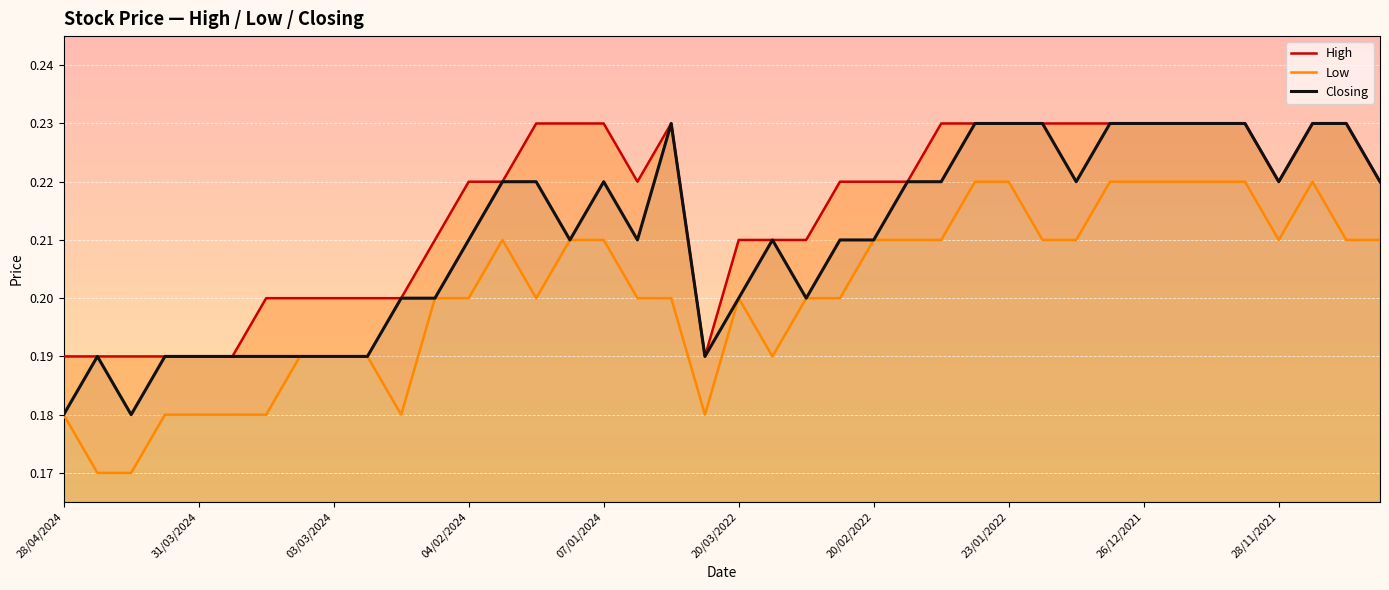

True or false: Low and High intersect in this chart.

False